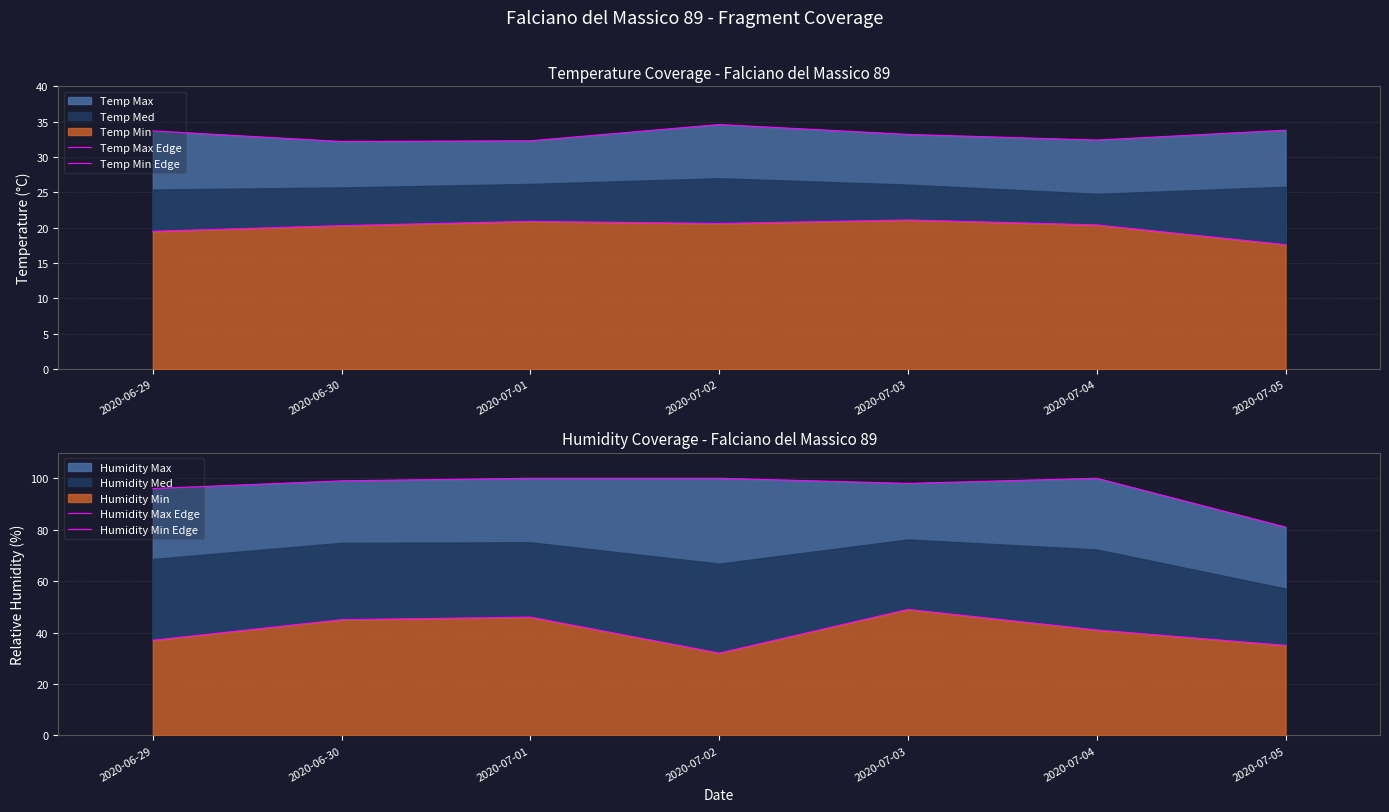

In Temp Max Edge, how many points are higher than both neighbors (excluding endpoints)?

1